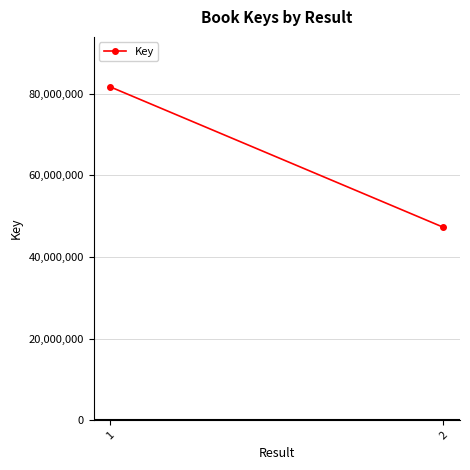

Which label corresponds to the largest value in the chart?

1